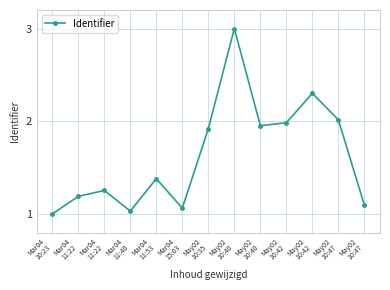

Between May02
10:47 and Mar04
11:53, which is larger?

Mar04
11:53